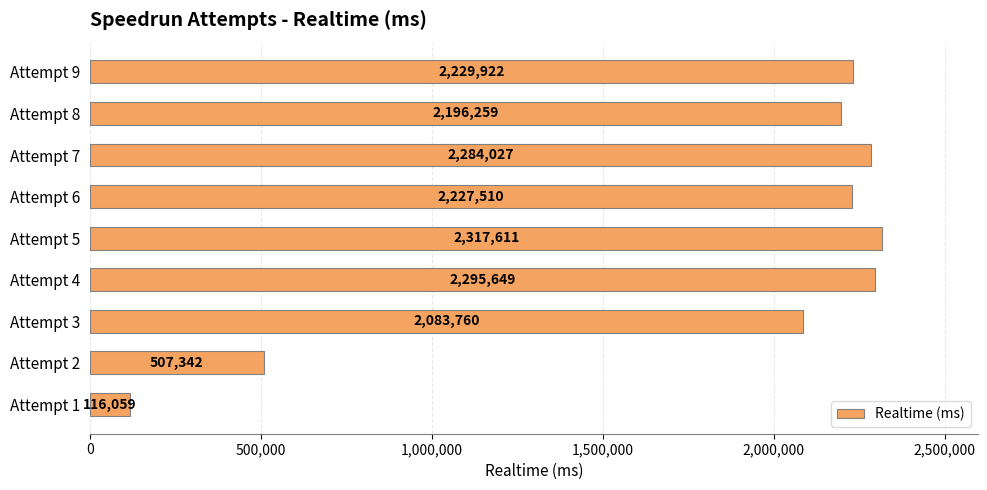

Reading bottom to top, list all the values displayed in this chart.

116059	507342	2083760	2295649	2317611	2227510	2284027	2196259	2229922